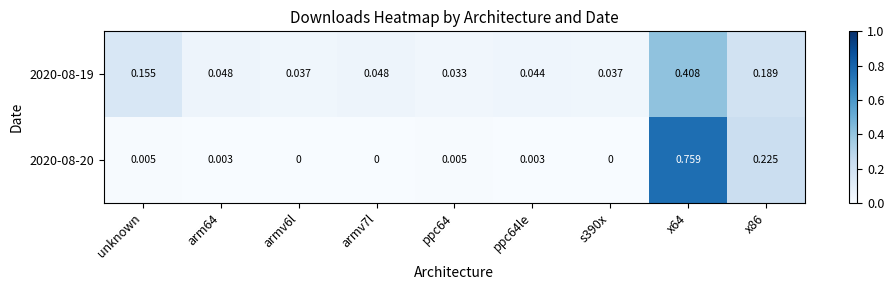

Is the value of 2020-08-20 at x86 greater than the value of 2020-08-19 at armv6l?

Yes